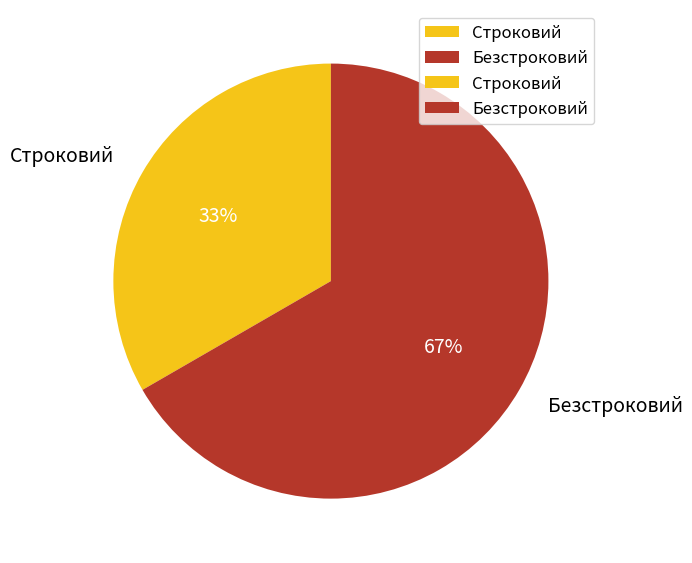

Does Безстроковий represent more than half of the total?

Yes